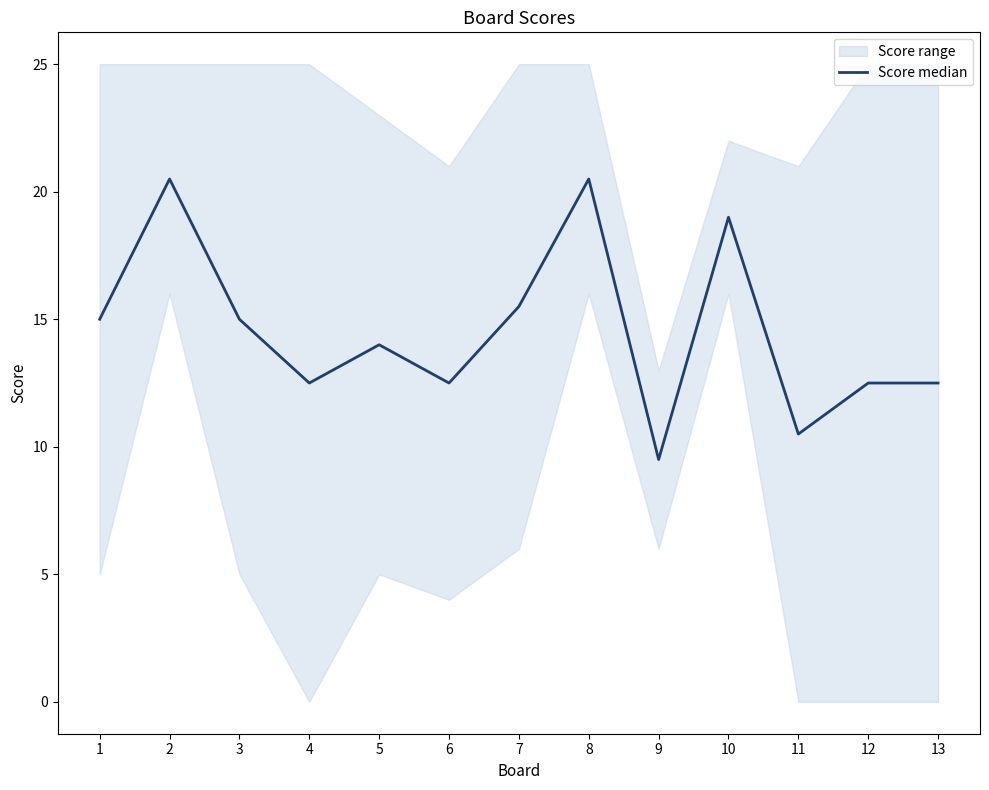

True or false: there are more than 0 points higher than both neighbors.

True